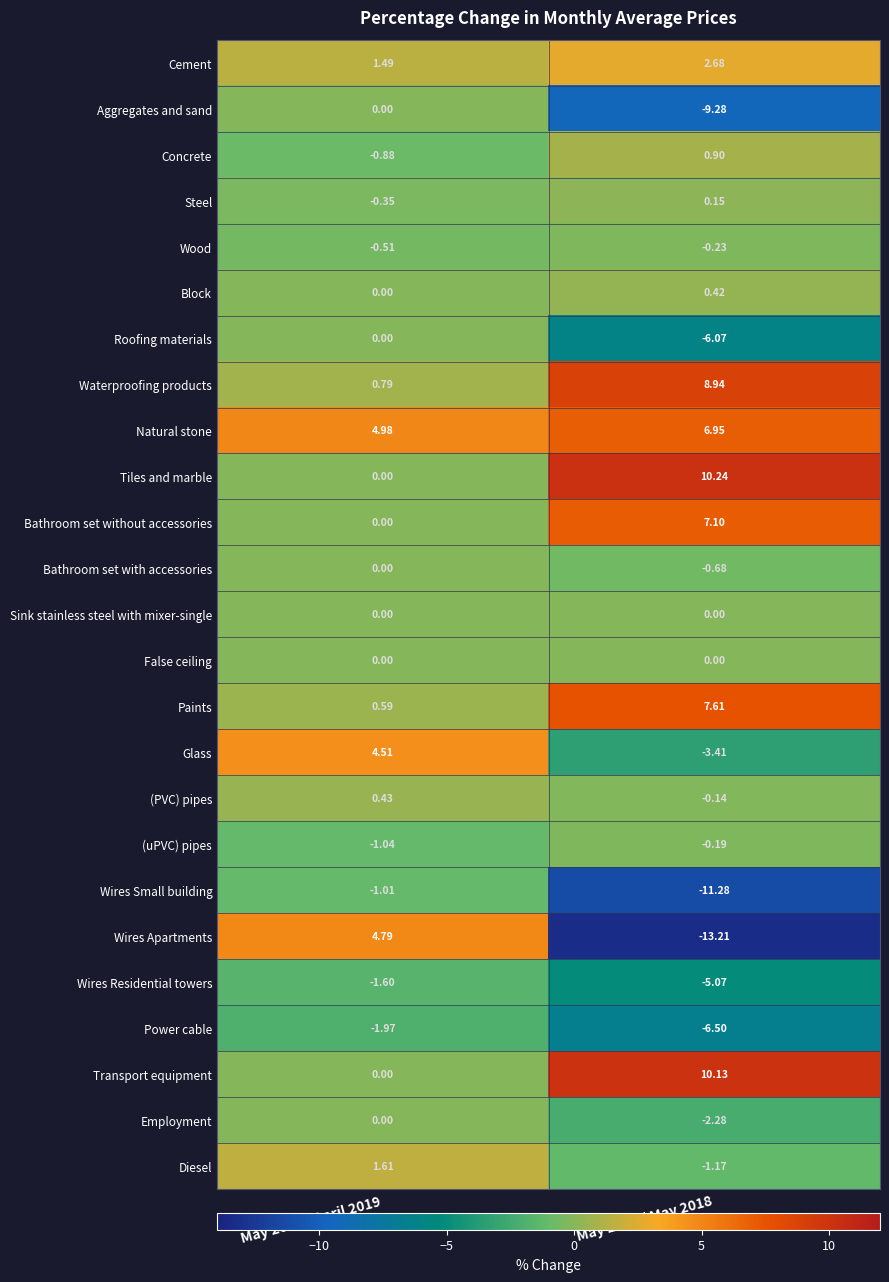

How many data points does each series have?

2